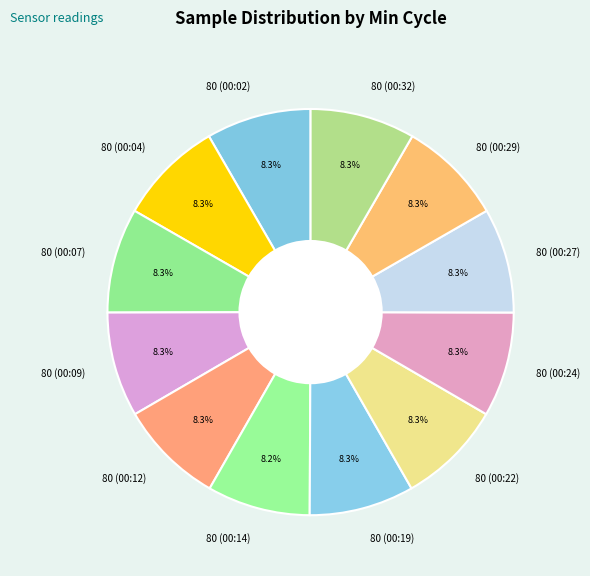

Approximately how many times larger is the value at 80 (00:07) compared to 80 (00:27)?

1.0